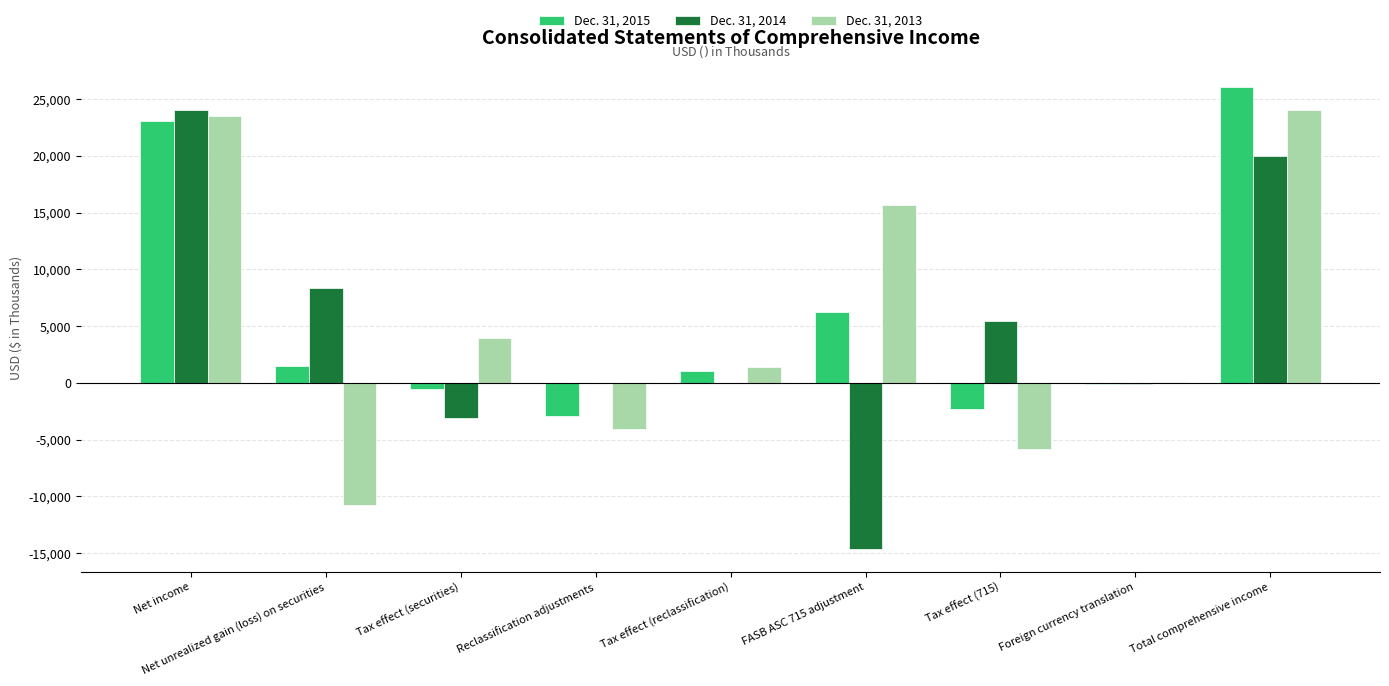

The Dec. 31, 2014 series shows -4760 at Tax effect (securities). True or false?

False